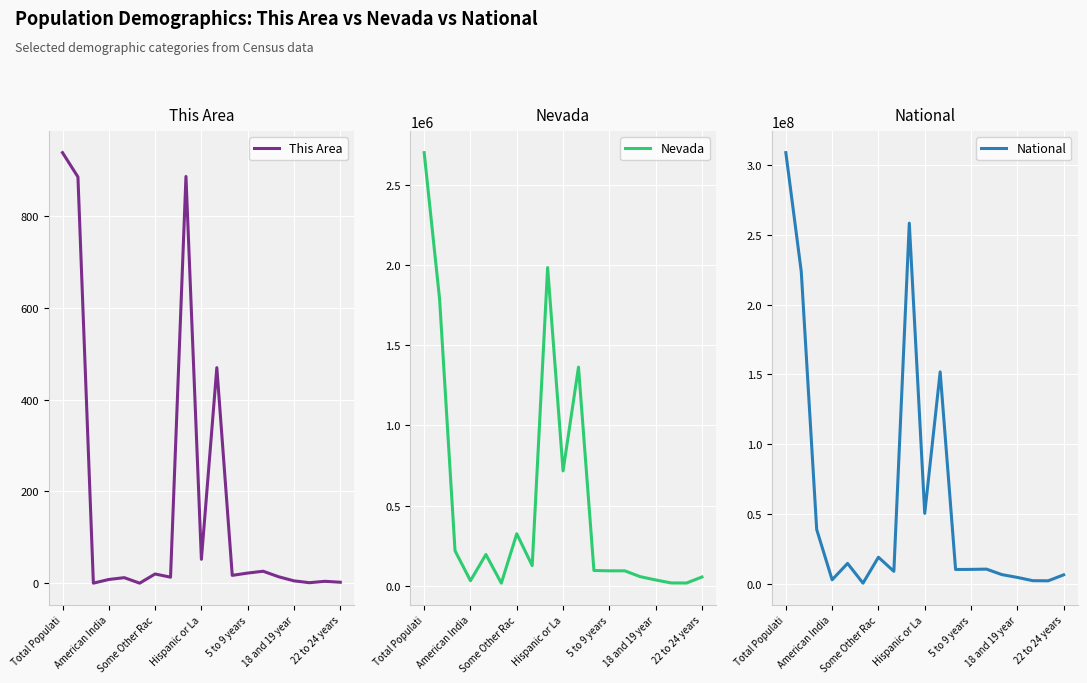

True or false: This Area and National cross at least once.

False